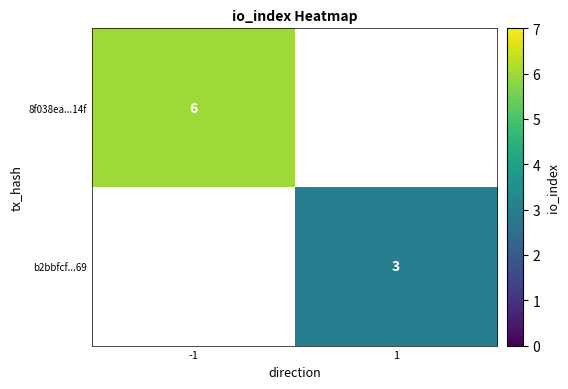

The value of 8f038ea...14f at -1 is 6. True or false?

True